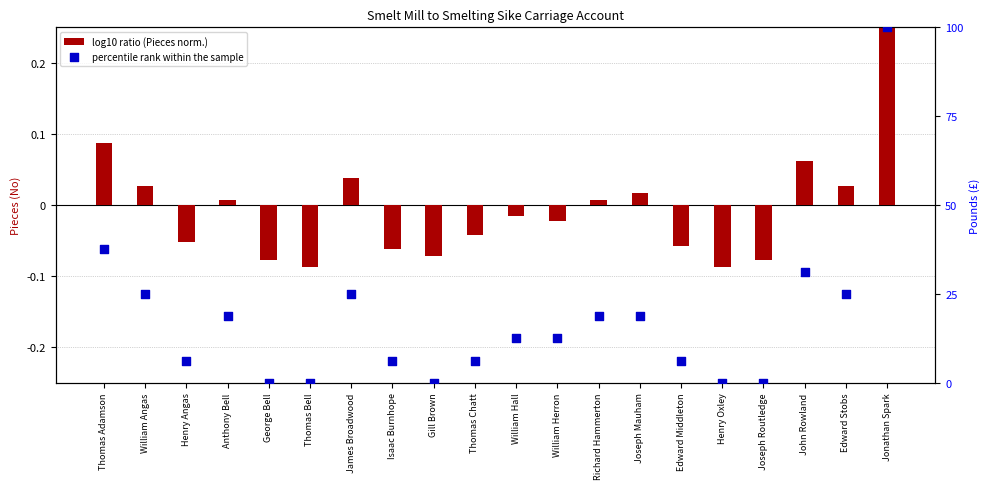

Which series has the largest total across all categories?

percentile rank within the sample